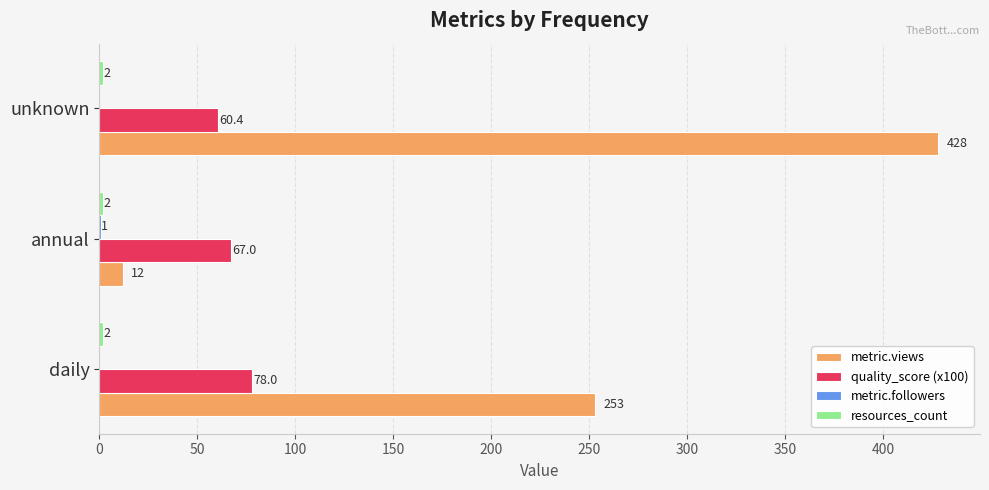

Is it true that quality_score (x100) equals 29.6 at unknown?

False